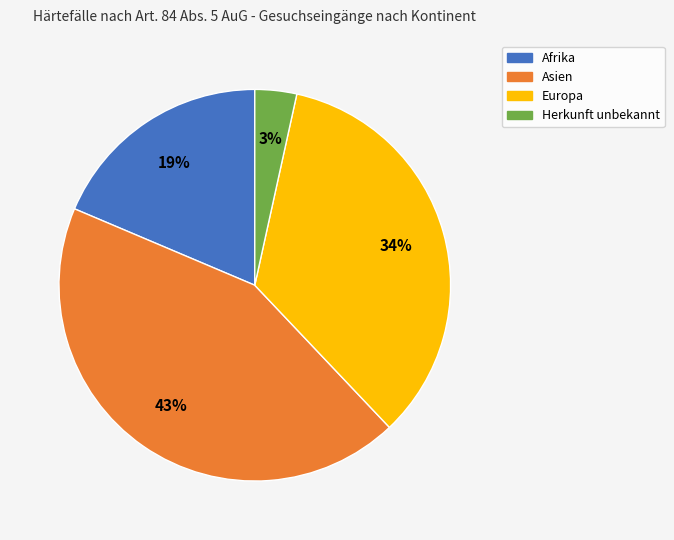

Count the number of slices in the pie.

4